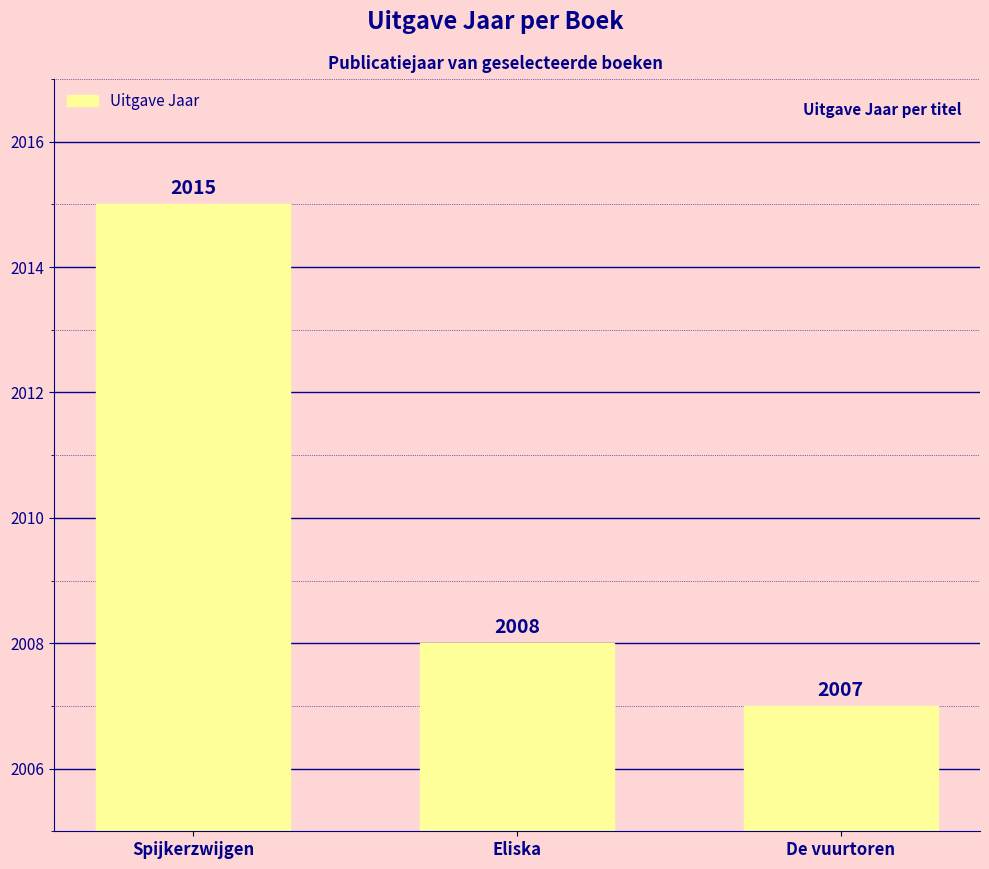

At which label does the data first exceed 3?

Spijkerzwijgen